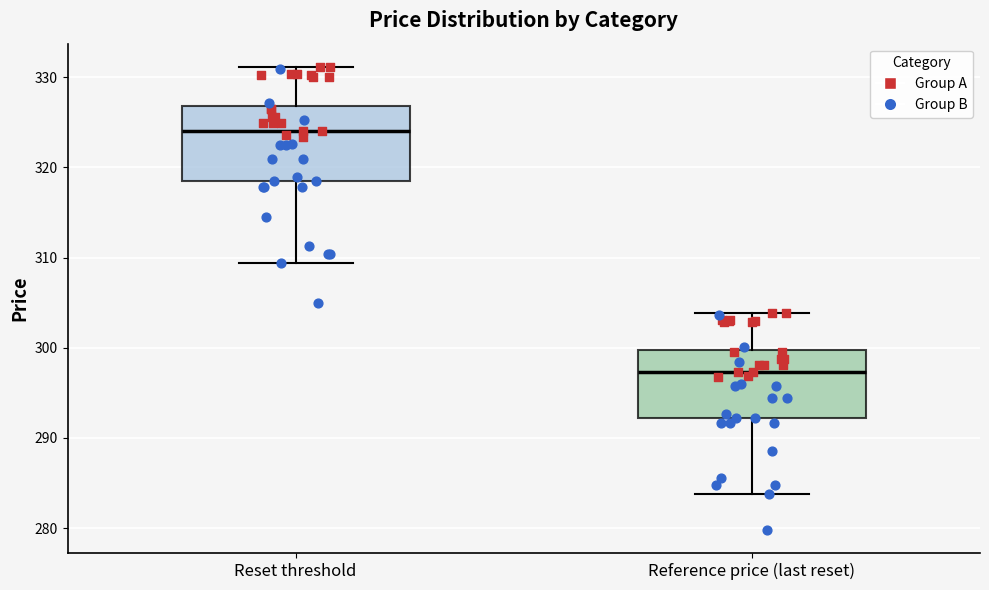

Reading left to right, read every box against the y-axis: the position of its median line, the range the box covers, and the ends of its whiskers. The values are not printed on the chart, so give them approximately, as read against the axis.

Reset threshold: median 324, box 318 to 327, whiskers 309 to 331
Reference price (last reset): median 297, box 292 to 300, whiskers 284 to 304